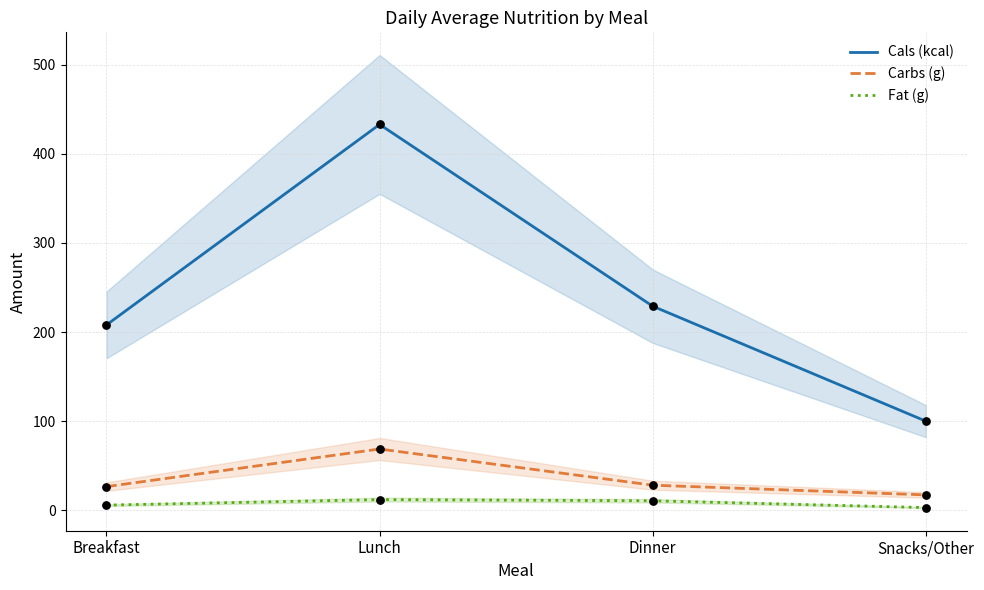

At how many categories does at least one series exceed 355?

1